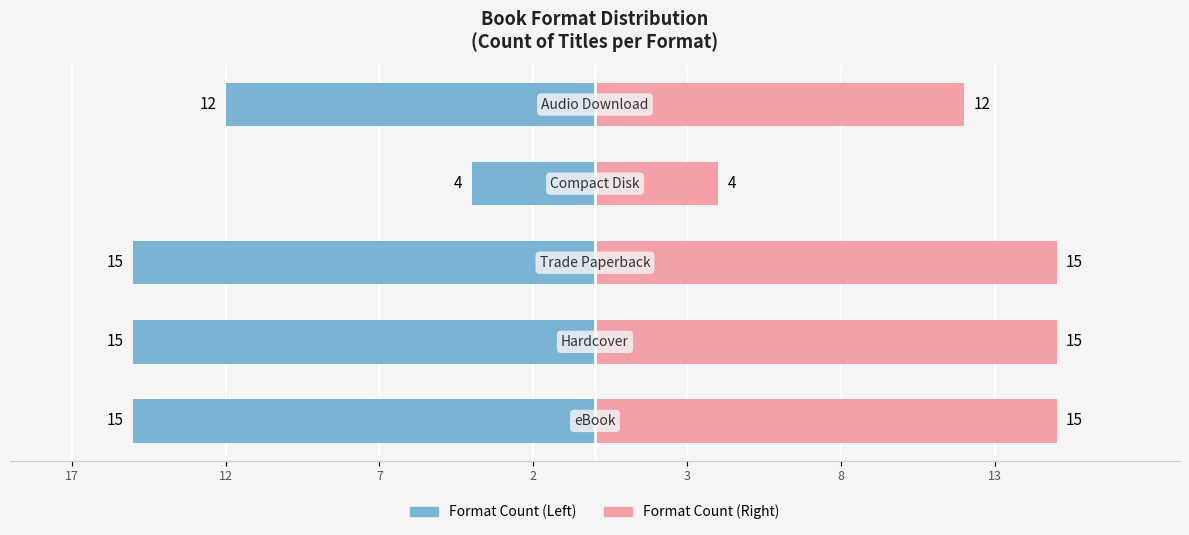

How many series are shown in this chart?

2